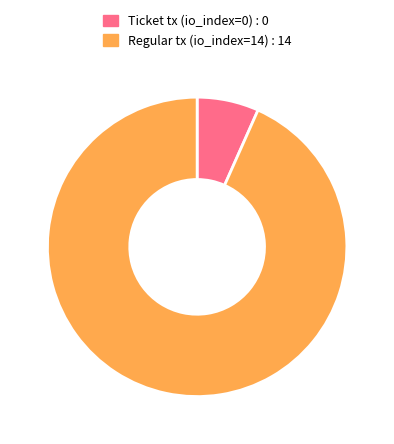

Count the number of slices in the pie.

2